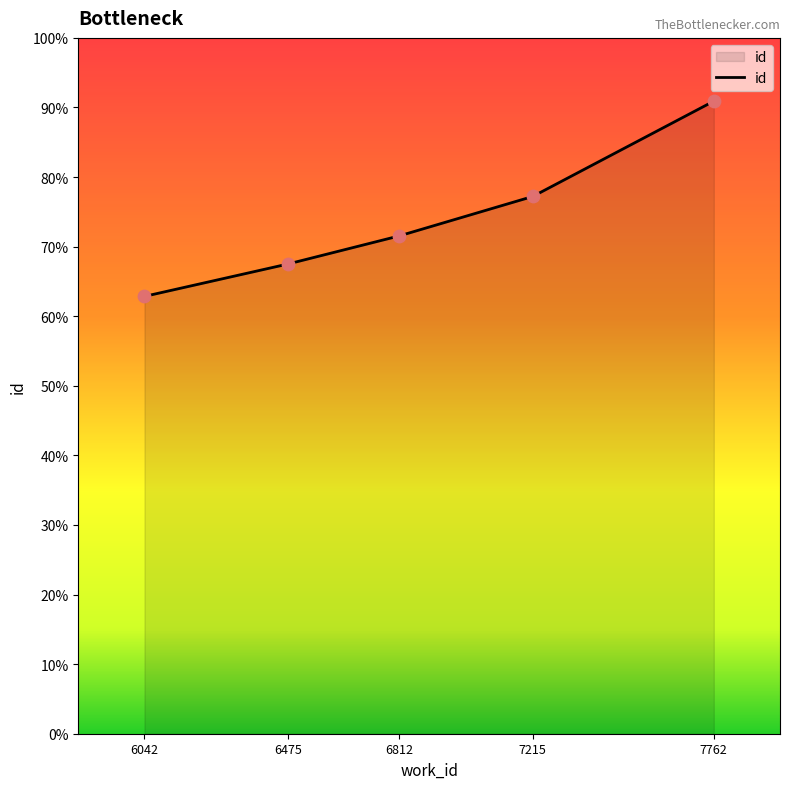

Between 6042 and 6475, which is larger?

6475